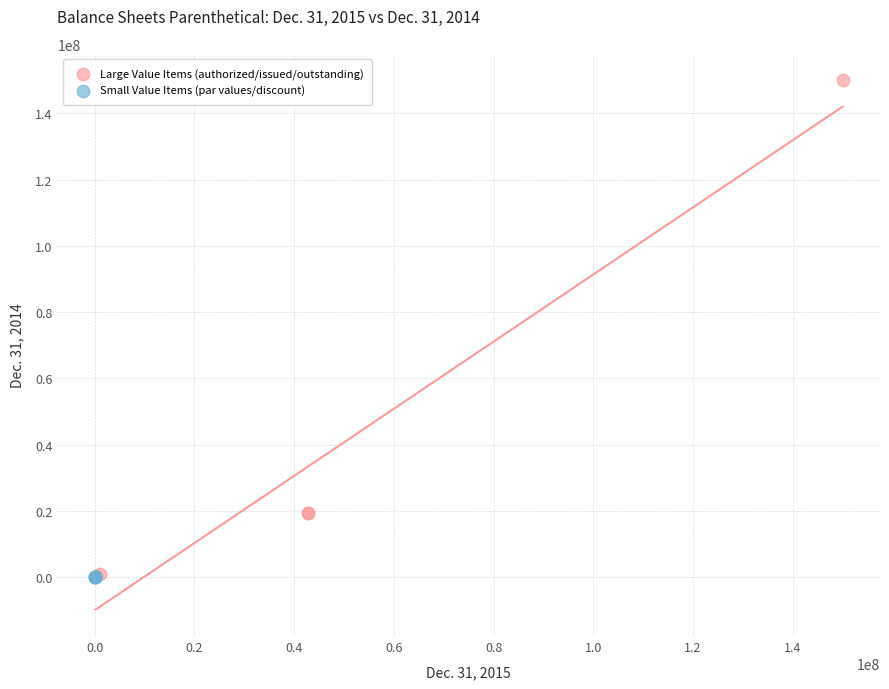

Which series has the widest spread of Y values?

Large Value Items (authorized/issued/outstanding)